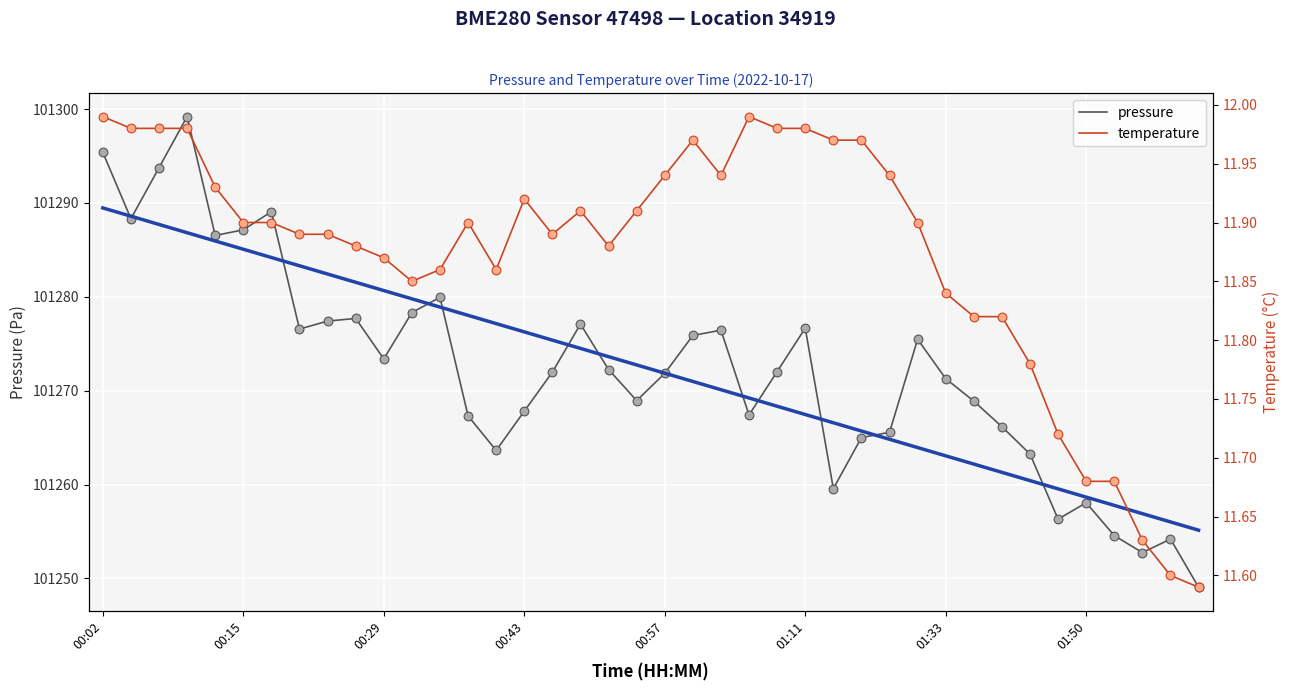

Which series has the largest total across all categories?

pressure